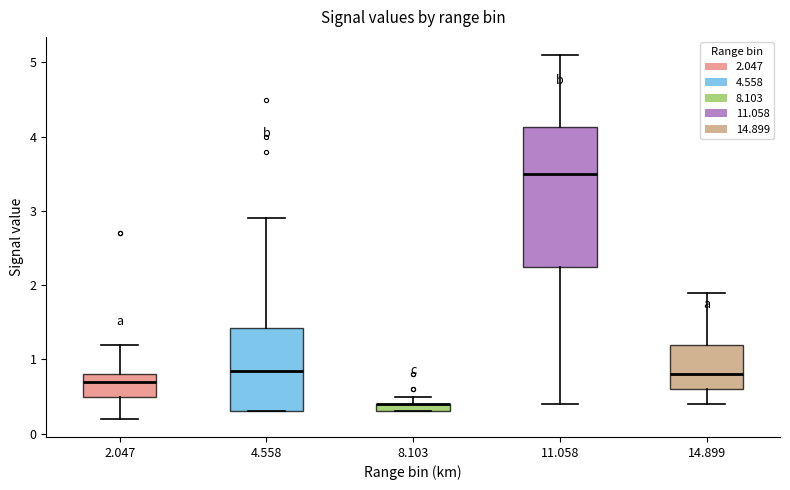

Where does the median line of the box at x = 2.047 sit on the y-axis? The values are not printed on the chart, so give them approximately, as read against the axis.

0.7